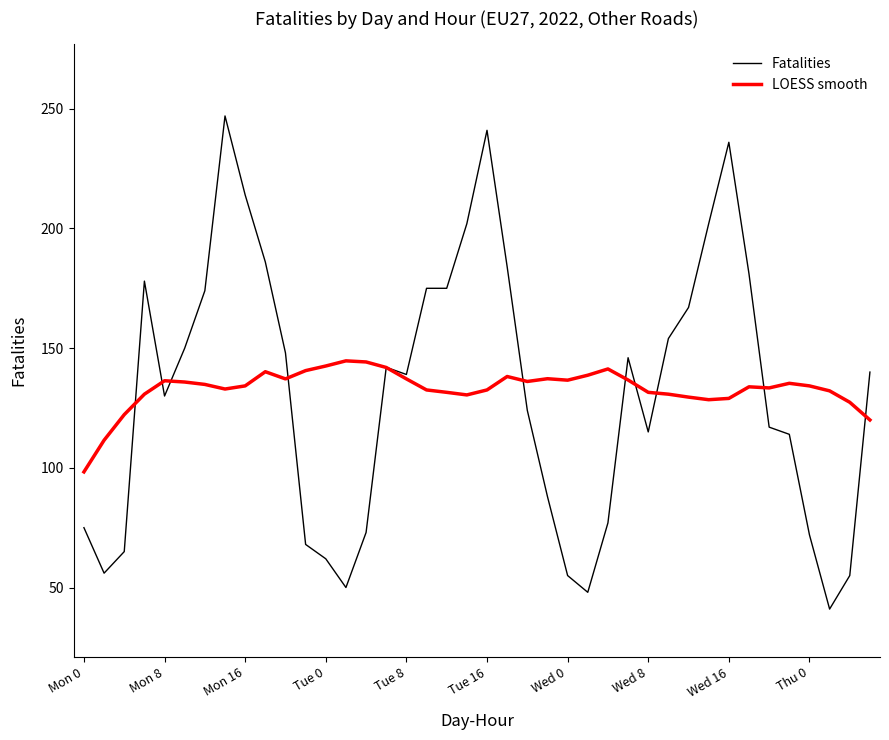

True or false: LOESS smooth has more than 1 points higher than both neighbors.

True